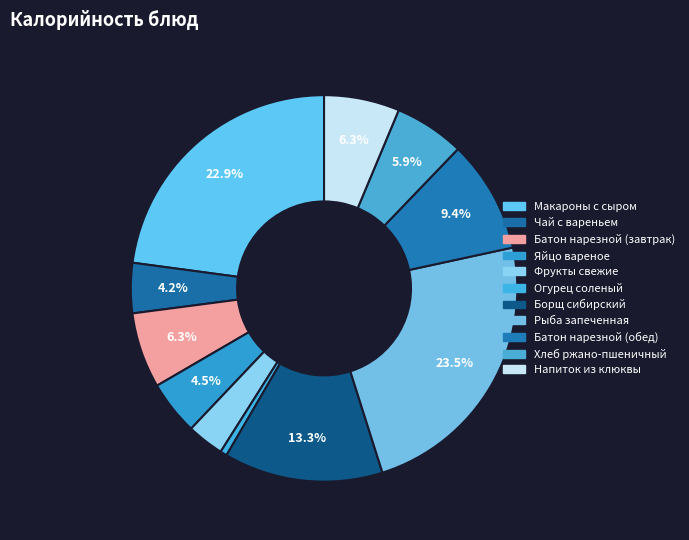

To the nearest percent, what is the combined percentage of Борщ сибирский and Батон нарезной (завтрак)?

20%